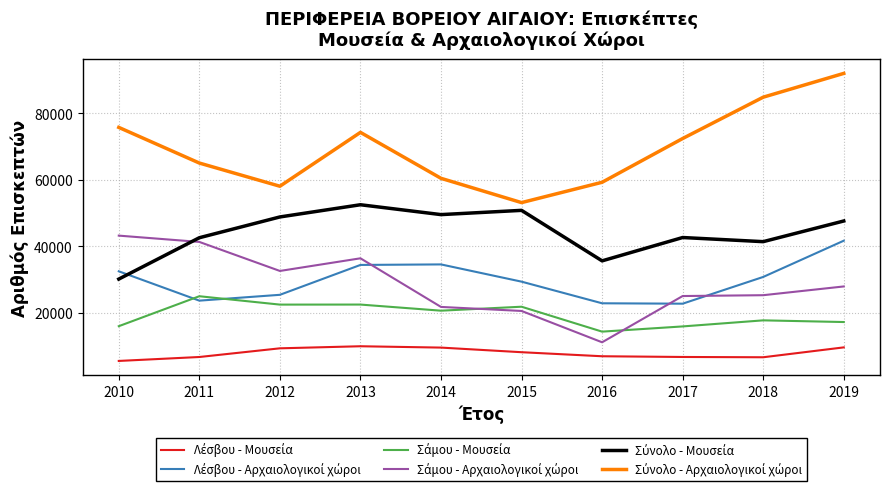

What is the total value across all series at 2012?

196963